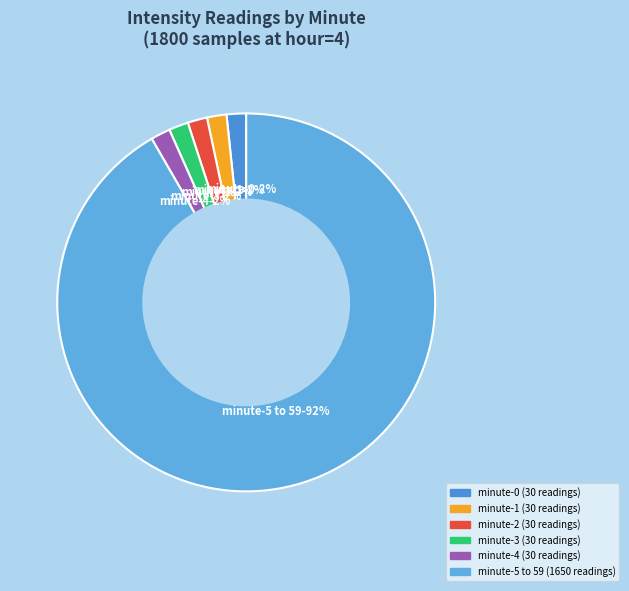

How many slices are in this pie chart?

6